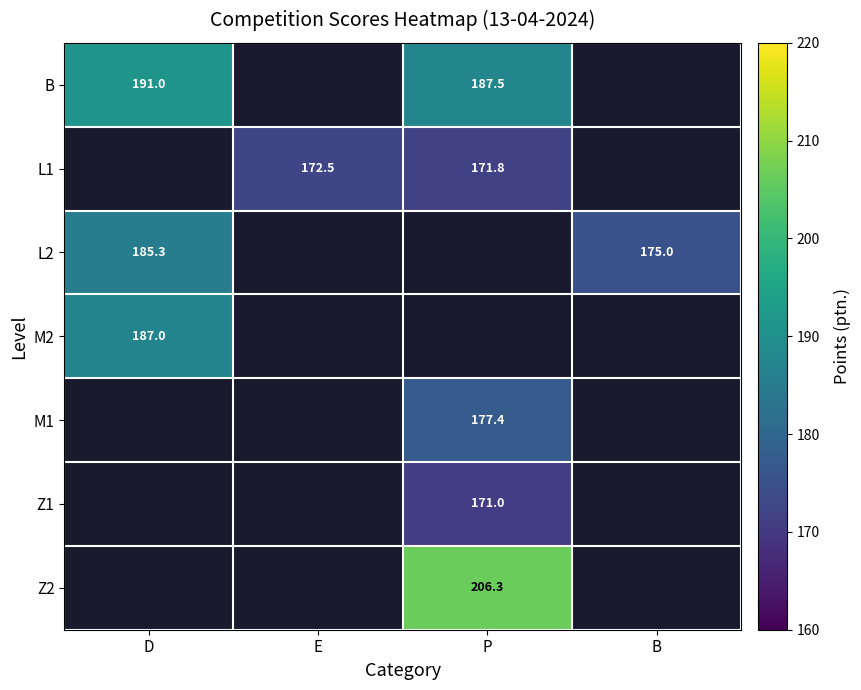

What is the sum of the L1 values at E and P?

344.3